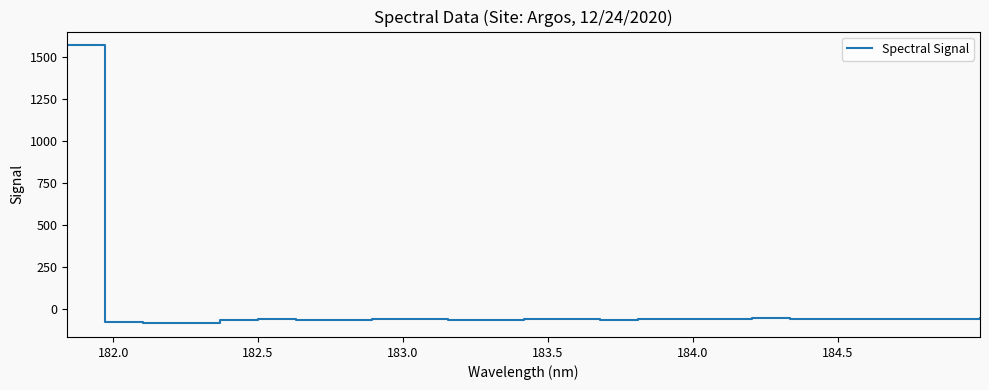

What is the minimum value shown in the chart?

-82.9